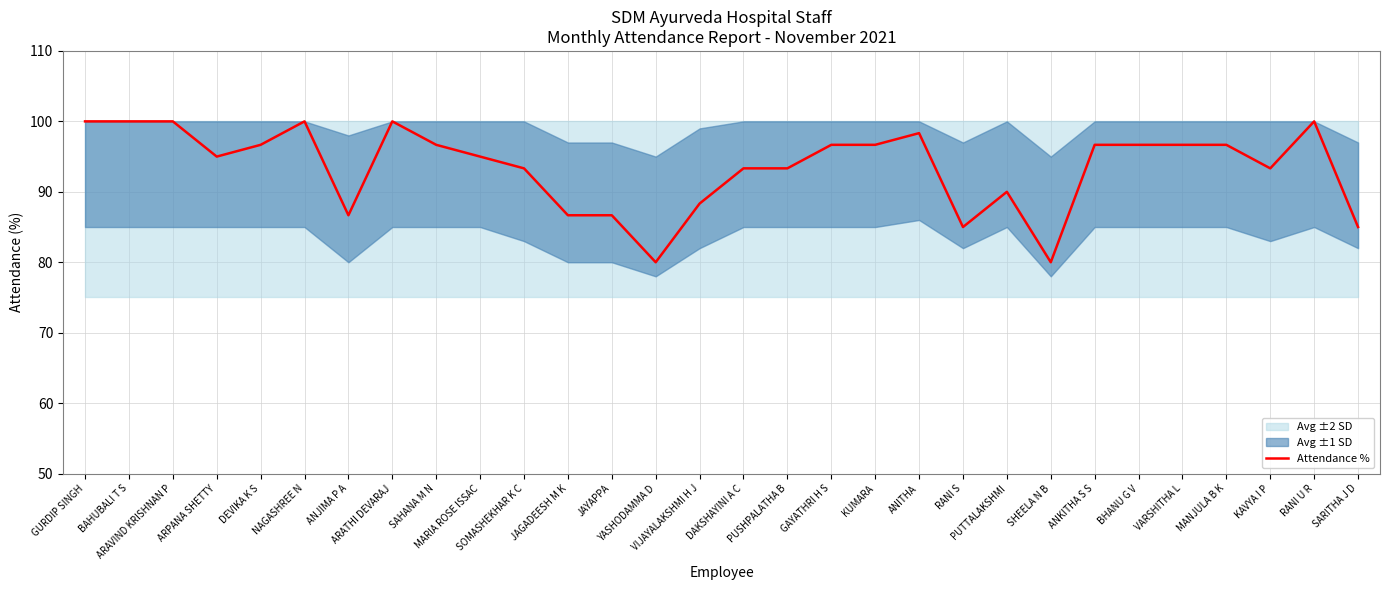

What is the sum of the values at ARATHI DEVARAJ and RANI U R?

200.0